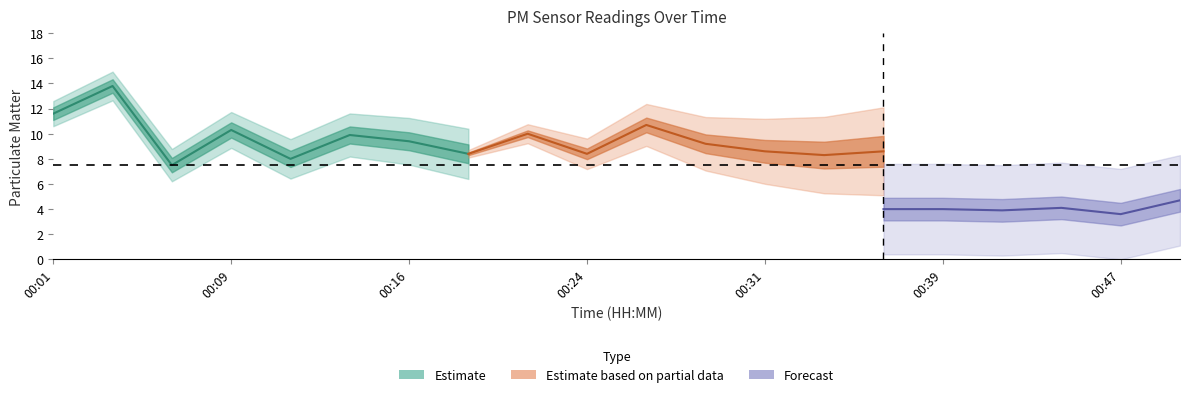

Which category has the lowest value across all series?

00:47